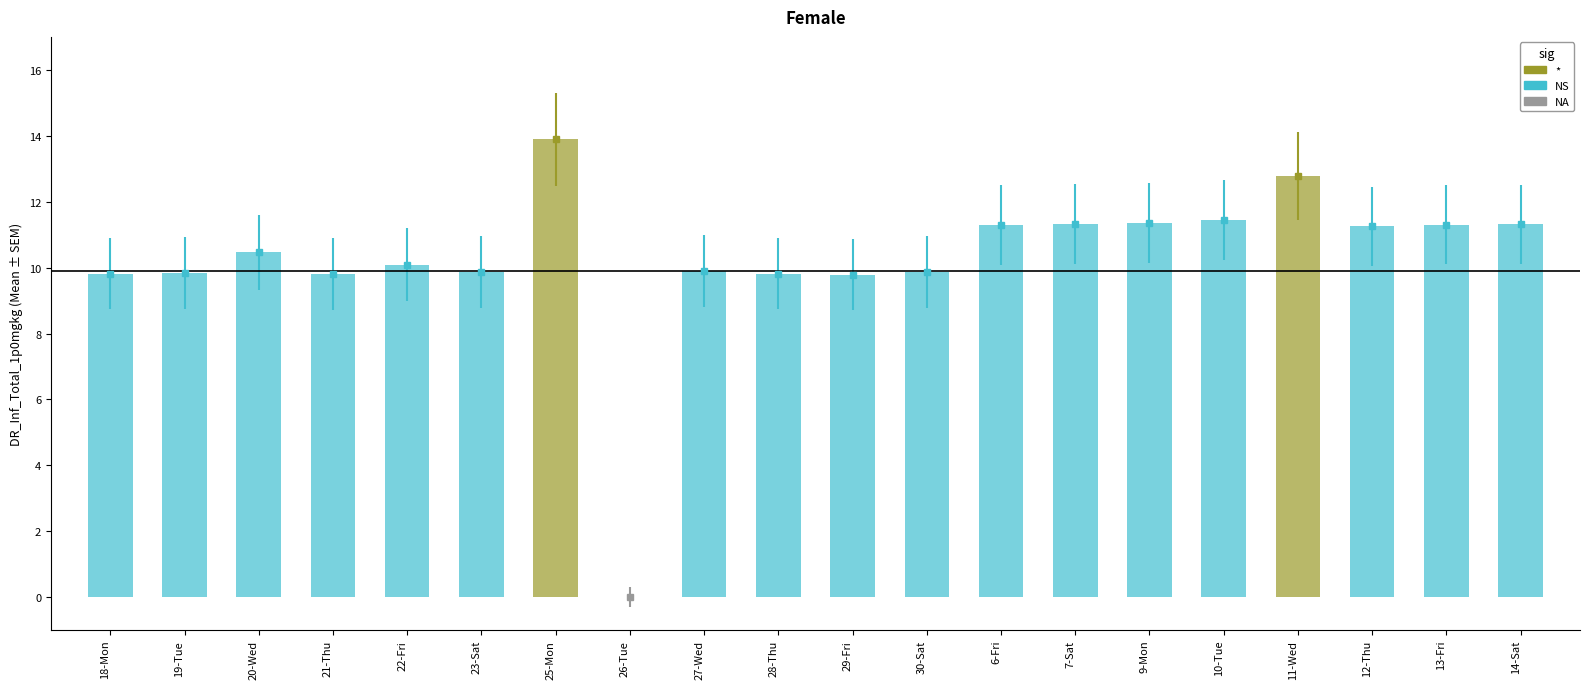

At which category does the chart reach its peak across all series?

25-Mon